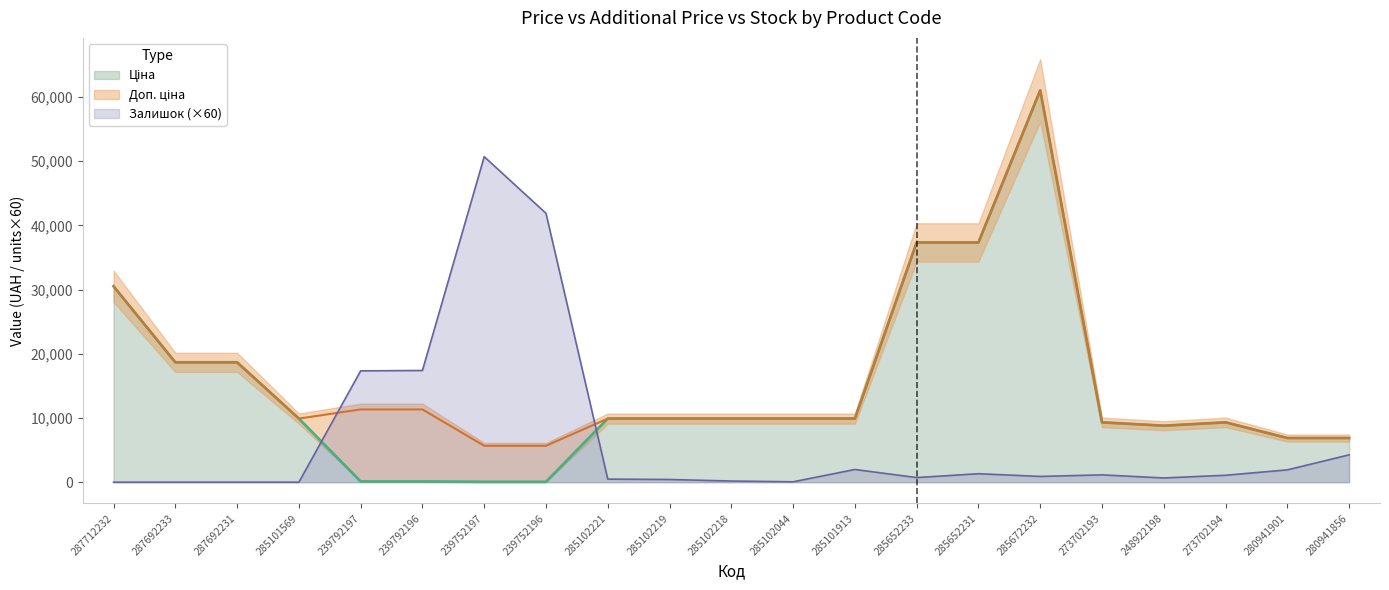

True or false: Доп. ціна has a value of 6879.5 at 280941856.

True